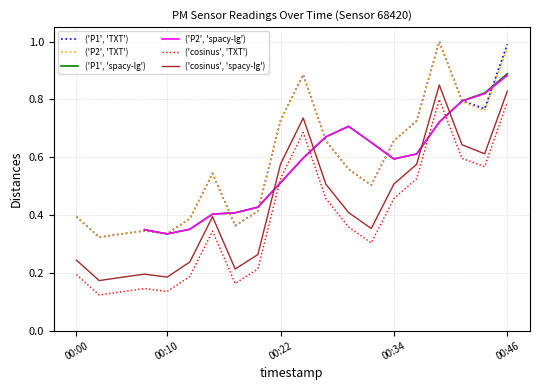

At which category is the sum across all series the highest?

00:39